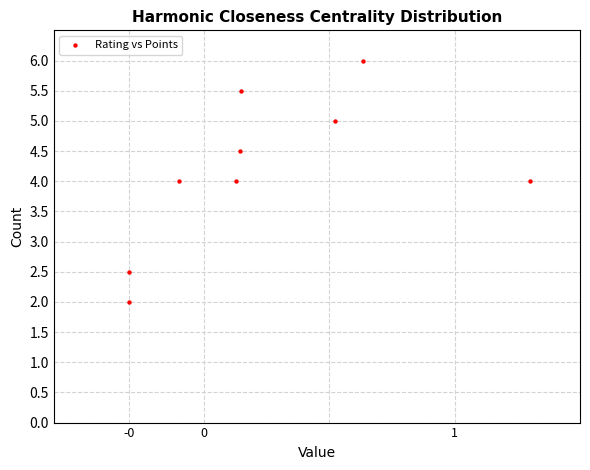

What is the range of Y values (max minus min)?

4.0